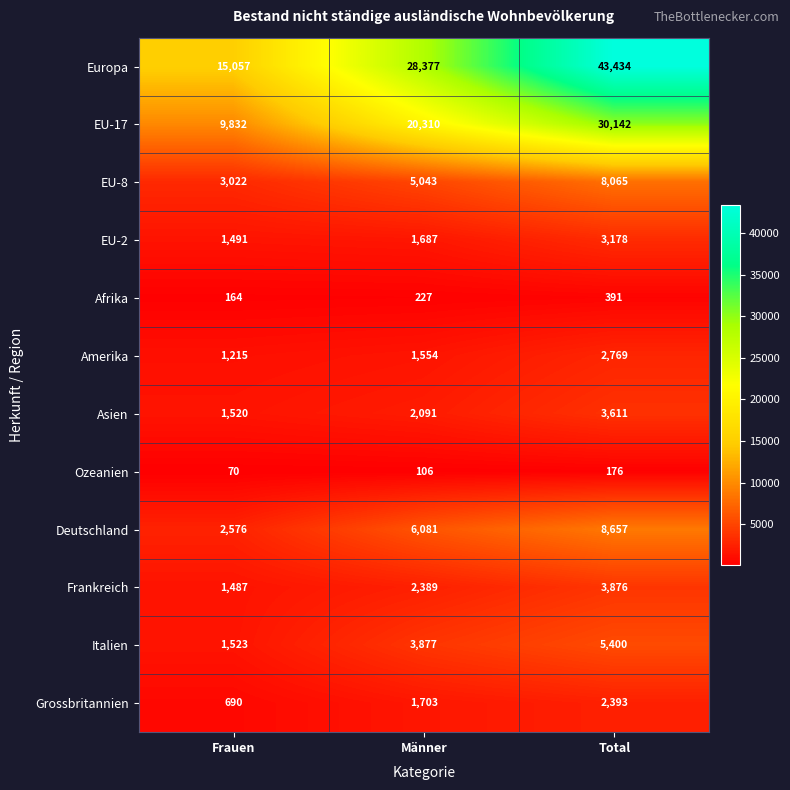

Which series changed the most between Frauen and Männer?

Europa